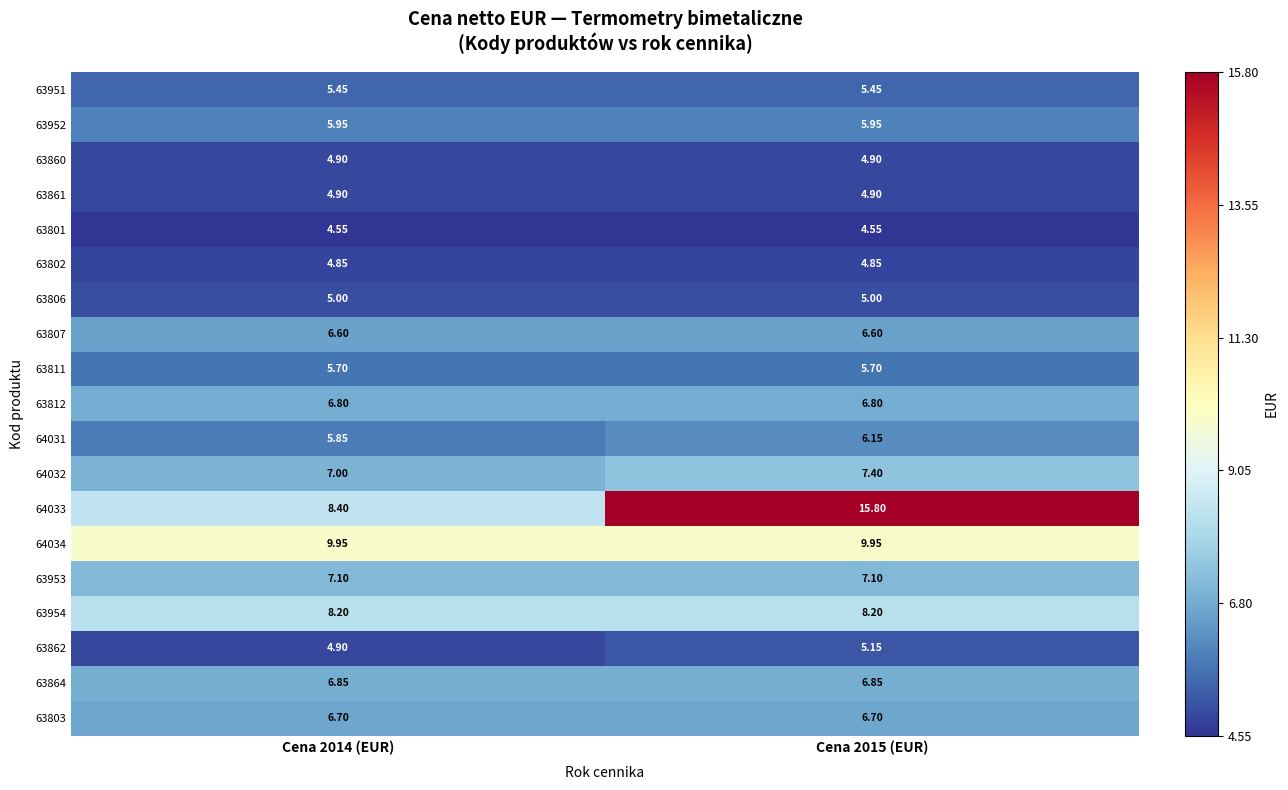

Between Cena 2014 (EUR) and Cena 2015 (EUR), which series saw the biggest shift?

64033